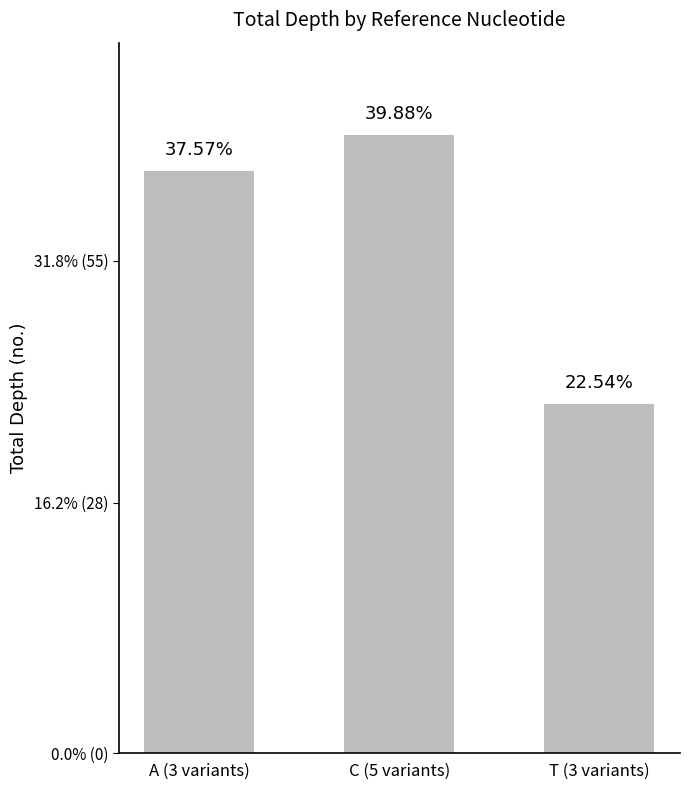

Does the chart contain any negative values?

No